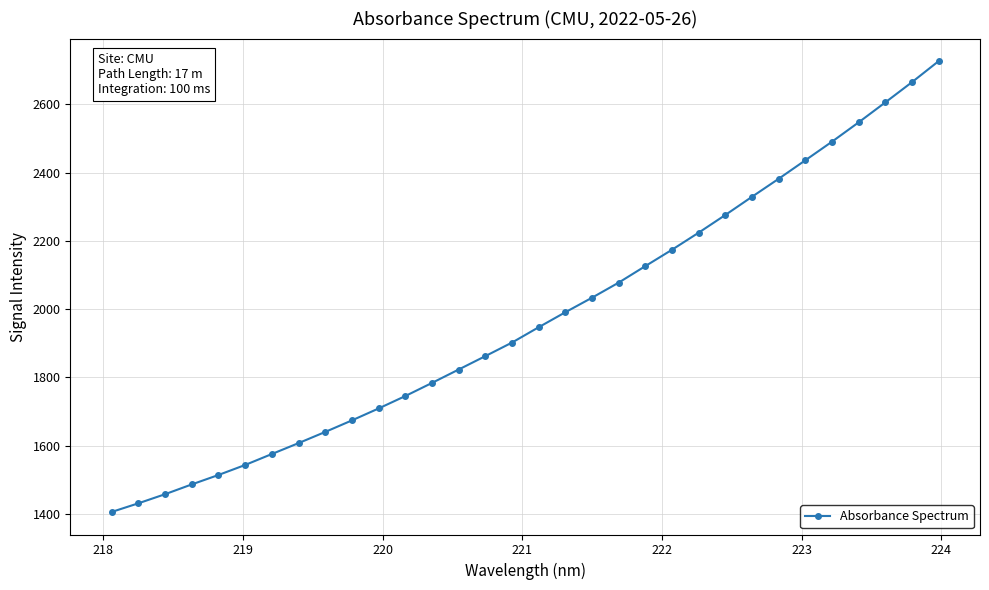

What is the difference between the second highest and minimum values?

1259.4